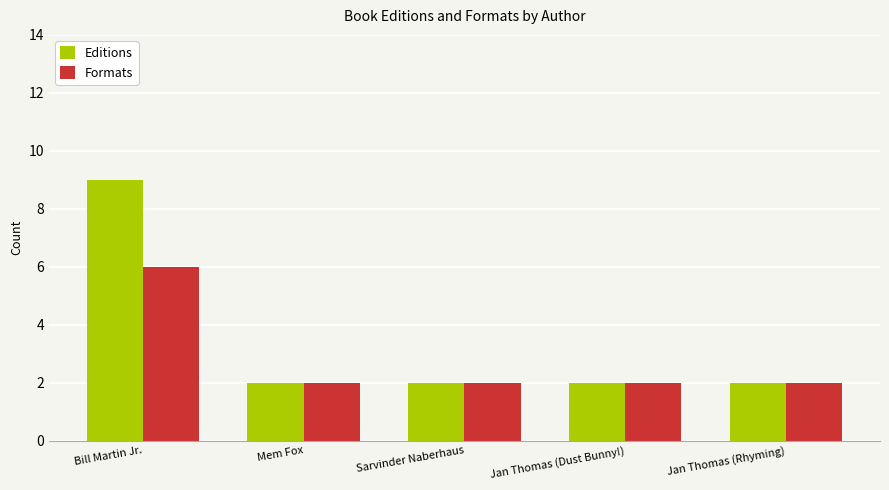

Reading left to right, extract all data points from this chart.

Editions: 9	2	2	2	2
Formats: 6	2	2	2	2